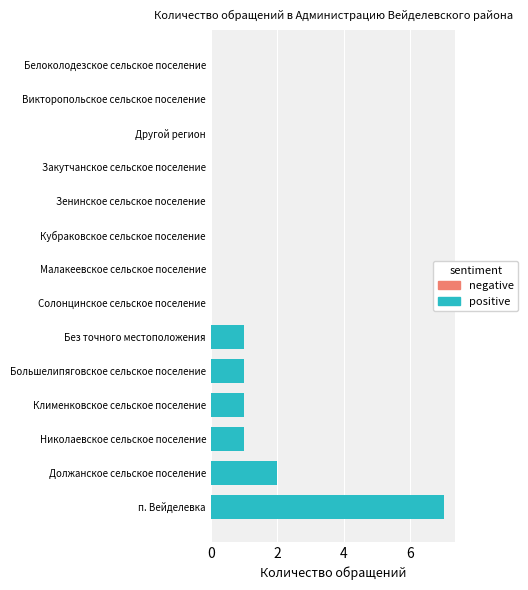

What is the sum of all values?

13